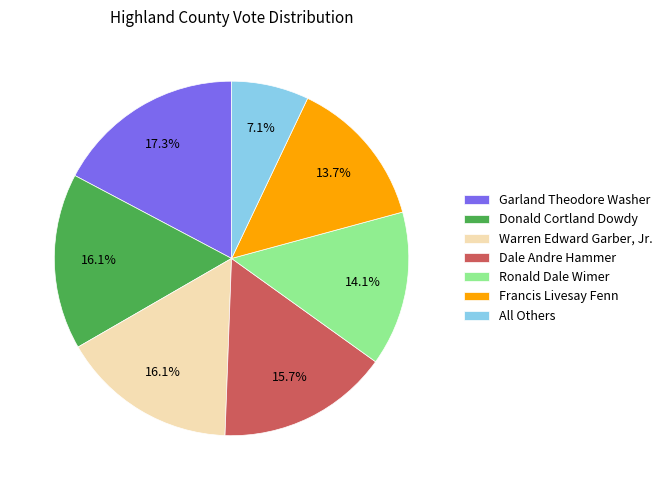

To the nearest percent, what portion does Dale Andre Hammer represent?

16%